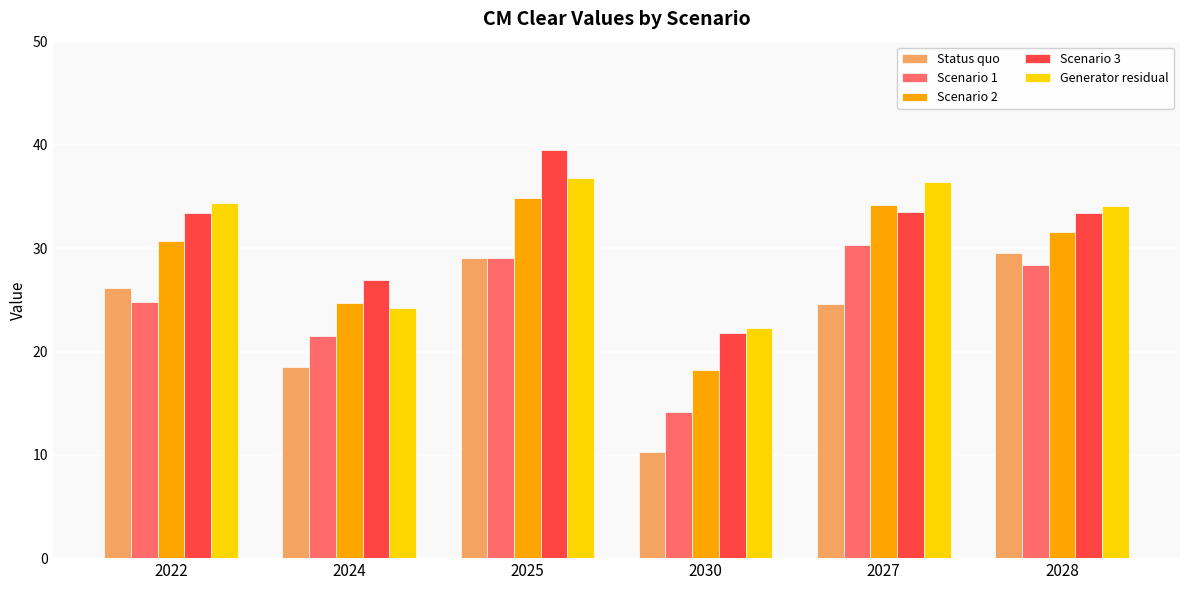

What is the approximate value of Status quo at 2025?

29.1